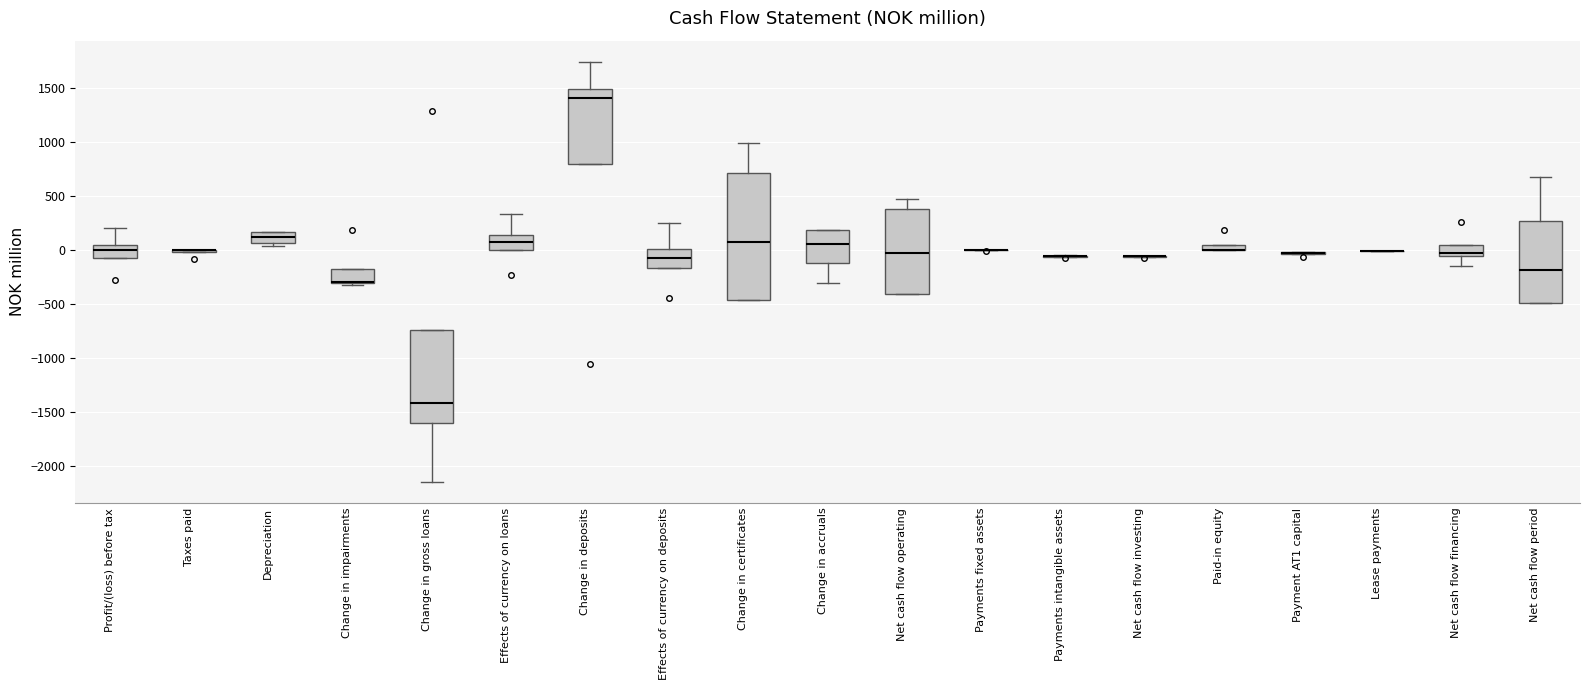

Where does the upper whisker of the box for Net cash flow operating end on the y-axis? The values are not printed on the chart, so give them approximately, as read against the axis.

450